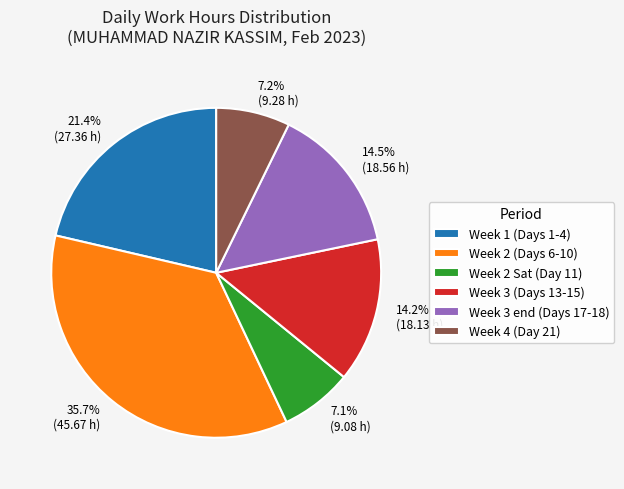

How many segments does this pie chart have?

6